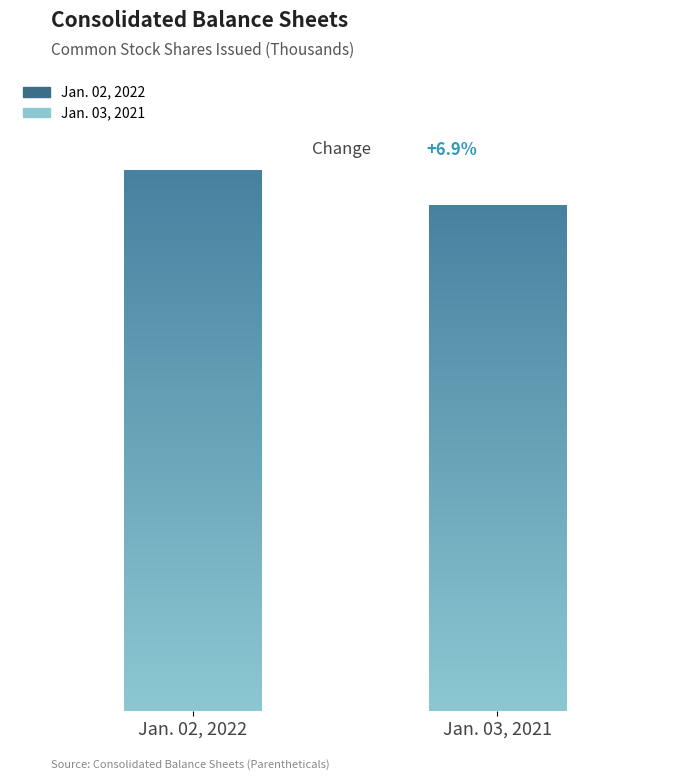

Does the chart contain any negative values?

No